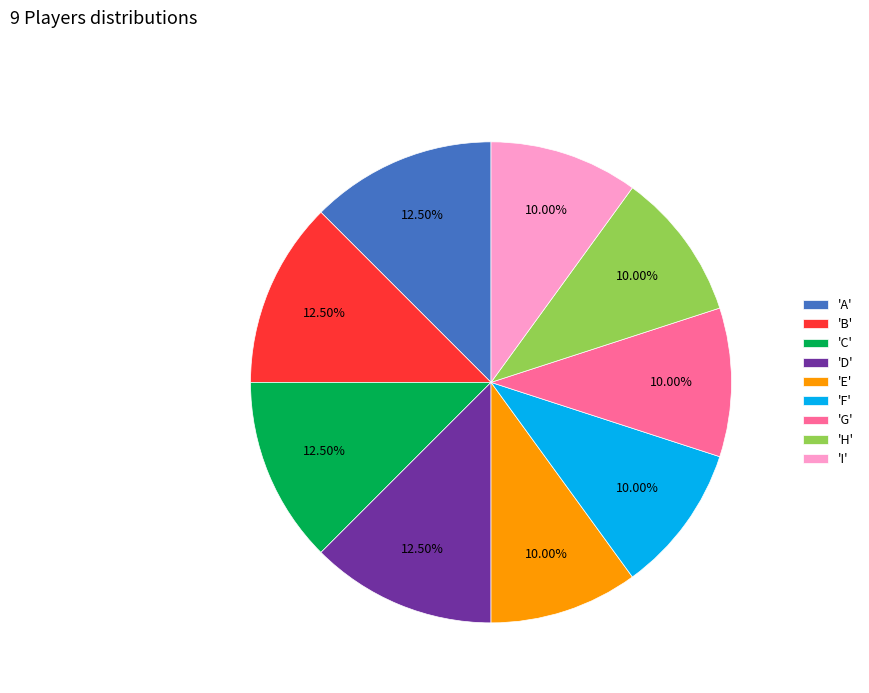

Approximately how many times larger is the value at 'C' compared to 'B'?

1.0